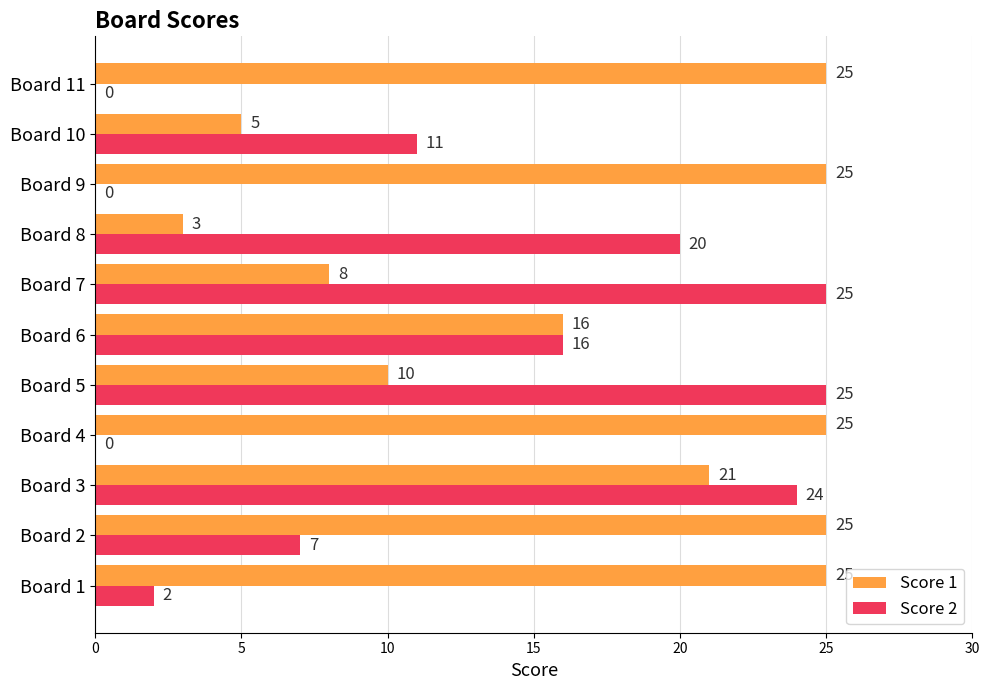

What is the maximum value for Score 2?

25